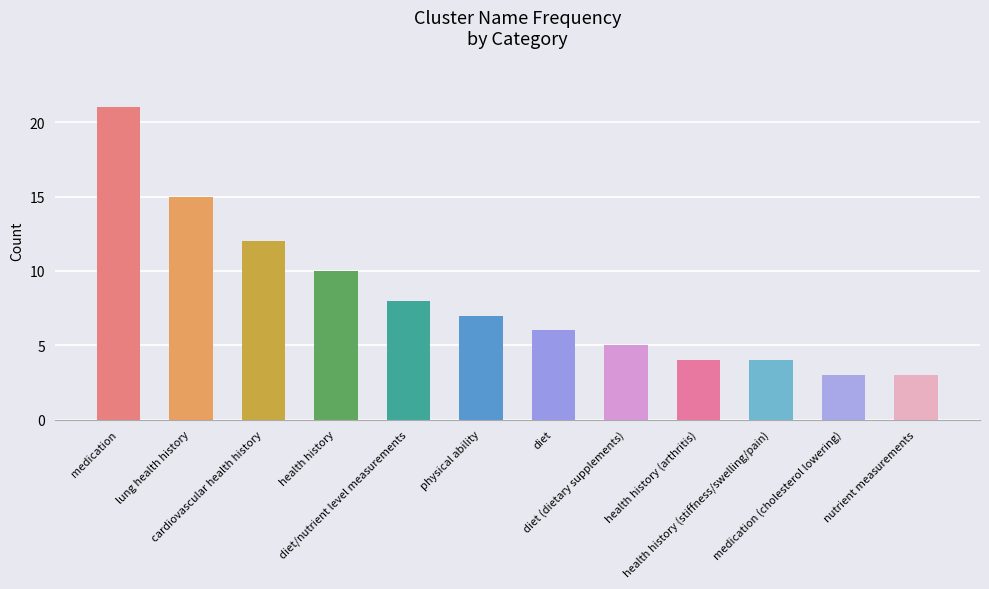

What is the minimum value shown in the chart?

3